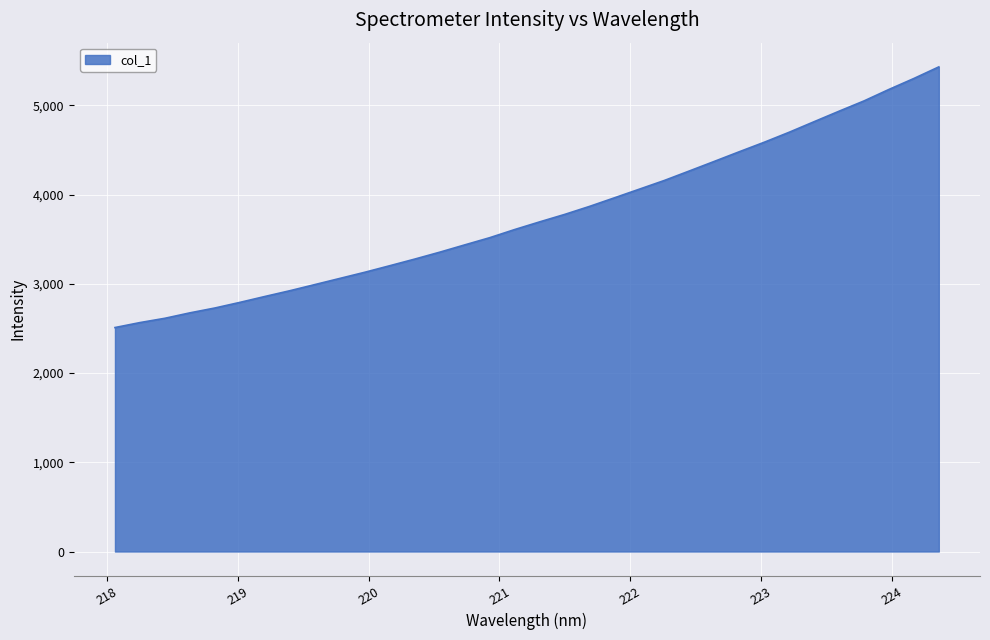

What is the difference between the maximum and minimum values?

2921.5